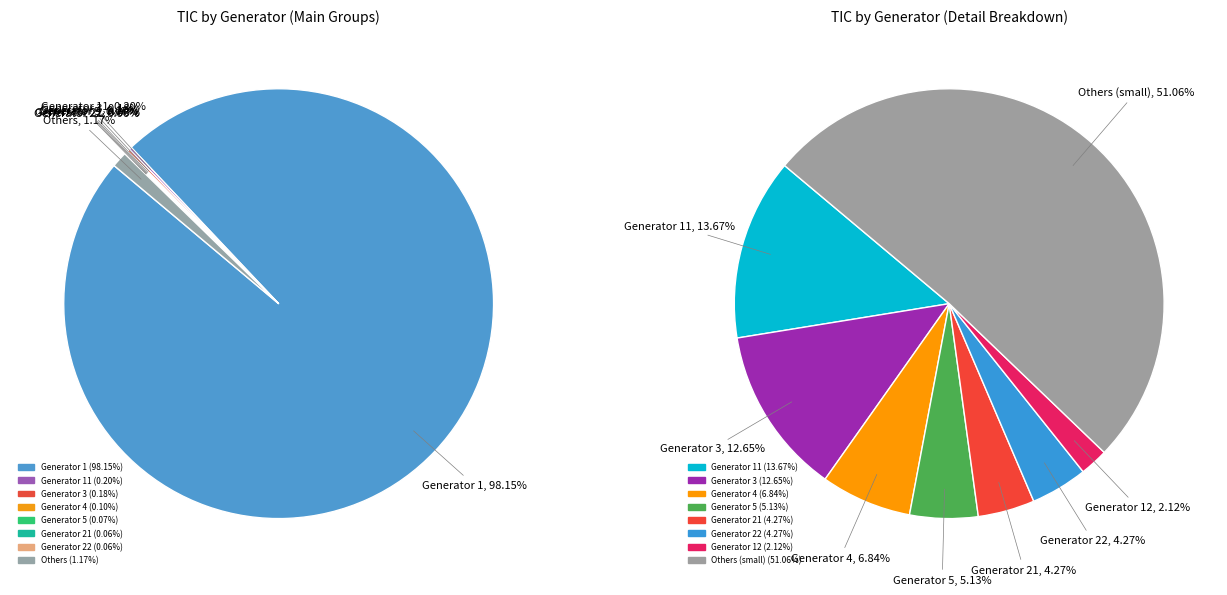

What percentage is NOT represented by Generator 32?

100.0%